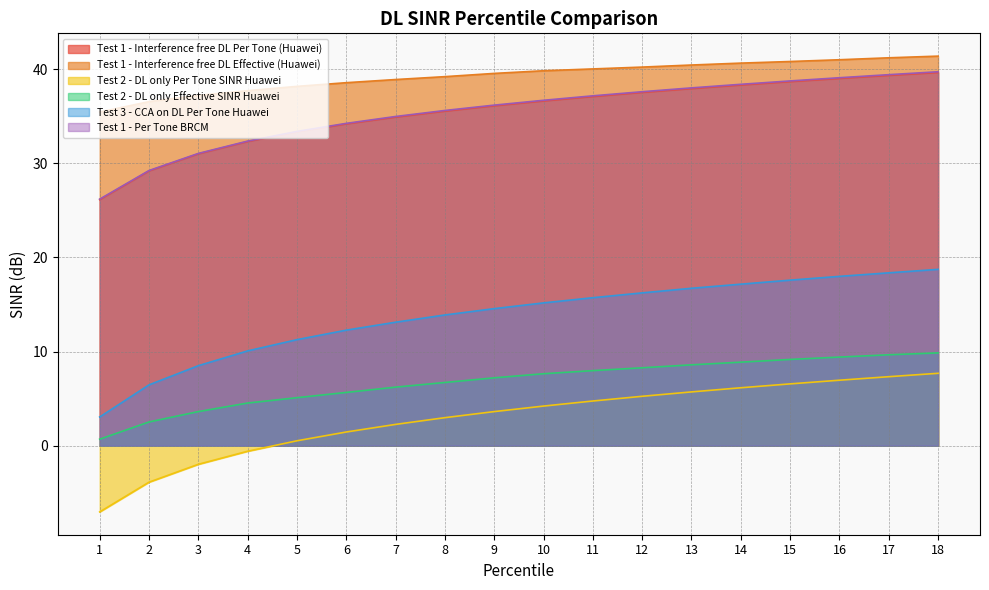

Count the number of data series in this chart.

6